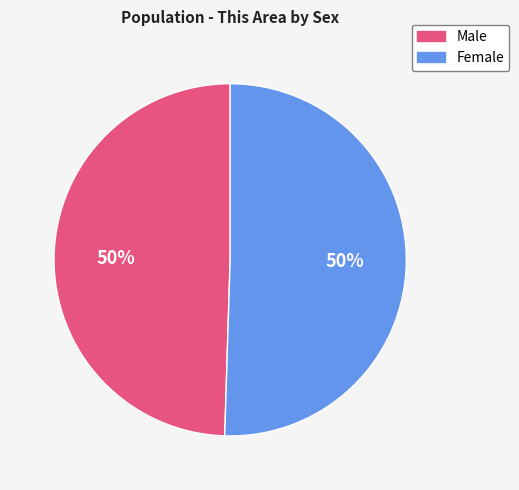

Approximately how many times larger is the value at Female compared to Male?

1.0